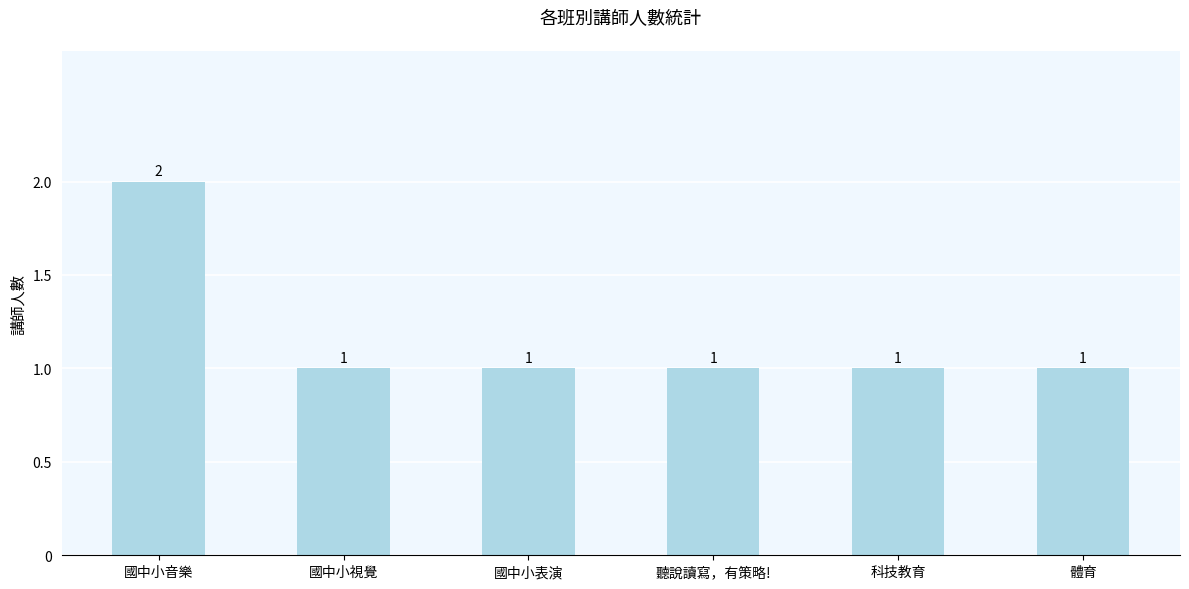

Reading right to left, what are all the values shown in this chart?

1	1	1	1	1	2